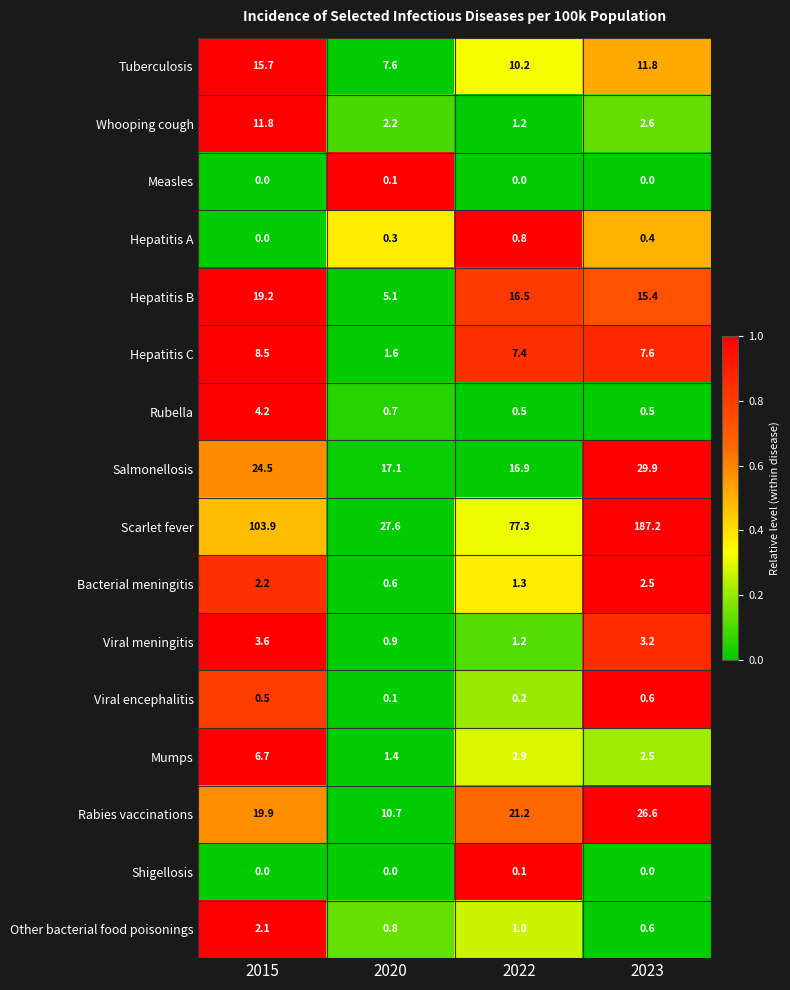

Is it true that Tuberculosis equals 7.1 at 2023?

False